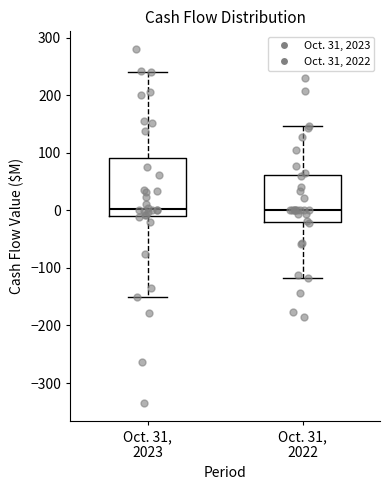

Reading left to right, transcribe this box plot: for each box, give where its median line is, the range the box spans, and where its two whiskers end, as read against the y-axis. The values are not printed on the chart, so give them approximately, as read against the axis.

Oct. 31, 2023: median 0, box -10 to 90, whiskers -150 to 240
Oct. 31, 2022: median 0, box -20 to 60, whiskers -120 to 150